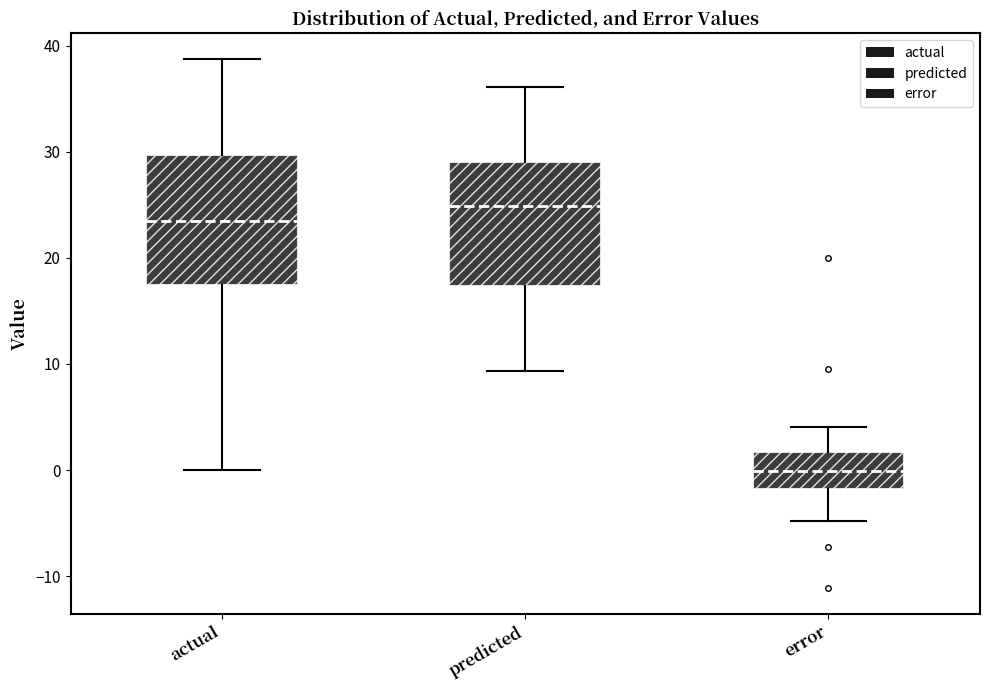

Reading left to right, read every box against the y-axis: the position of its median line, the range the box covers, and the ends of its whiskers. The values are not printed on the chart, so give them approximately, as read against the axis.

actual: median 23, box 17 to 30, whiskers 0 to 39
predicted: median 25, box 17 to 29, whiskers 9 to 36
error: median 0, box -2 to 2, whiskers -5 to 4